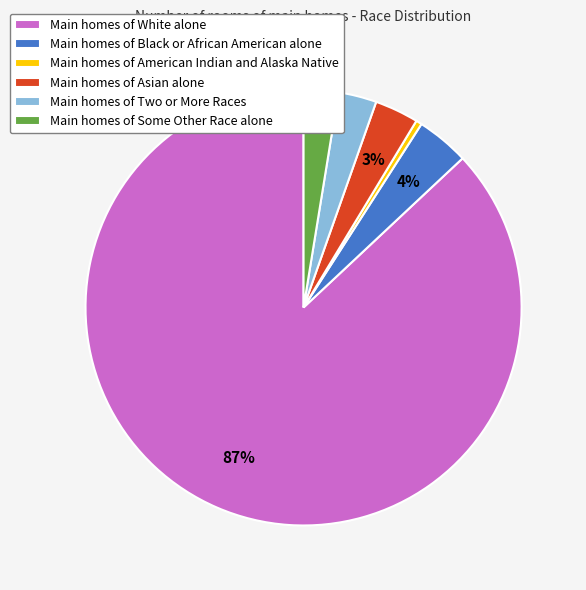

Is it true that Main homes of White alone is 87% of the pie?

True